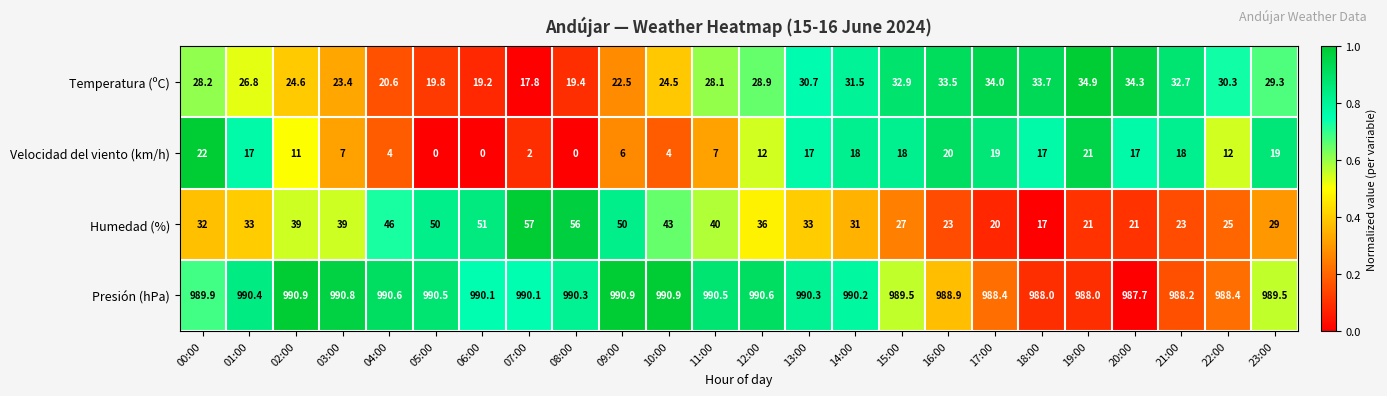

Rank the series by their maximum value, from lowest to highest.

Velocidad del viento (km/h), Temperatura (ºC), Humedad (%), Presión (hPa)